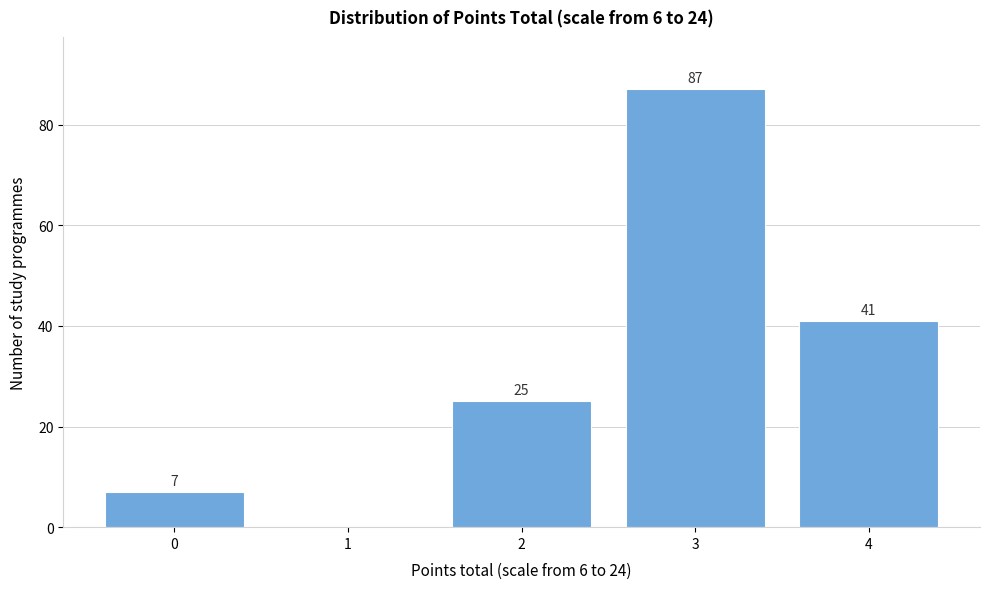

Reading left to right, what are all the values shown in this chart?

0=7	1=0	2=25	3=87	4=41